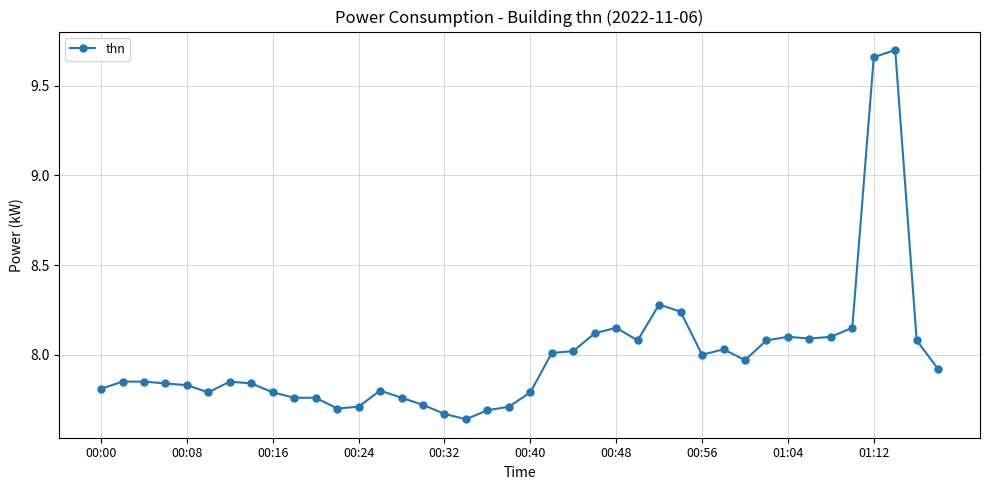

True or false: the data has more than 1 interior local peaks.

True